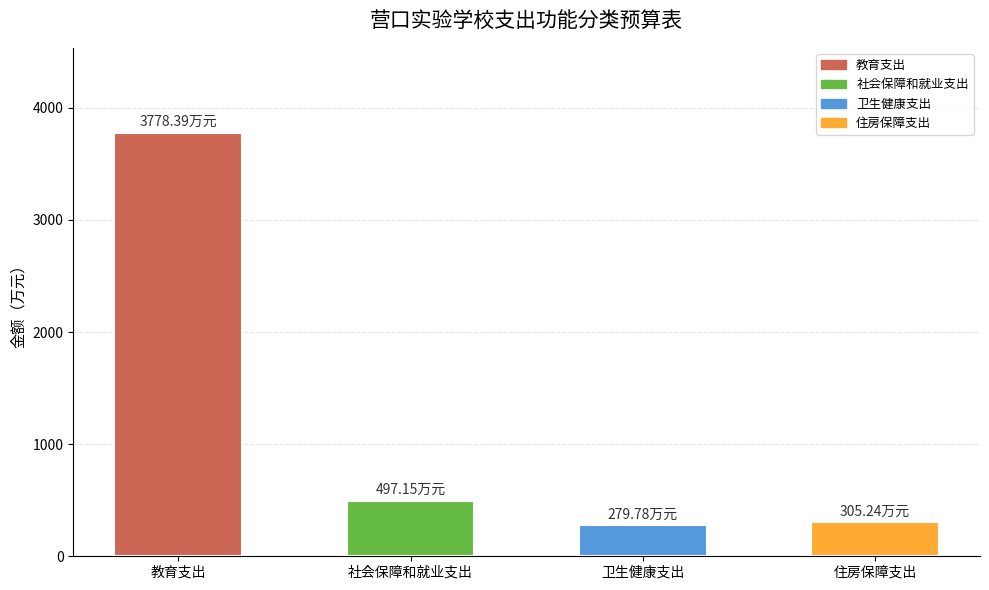

What is the sum of the values at 卫生健康支出 and 社会保障和就业支出?

776.9